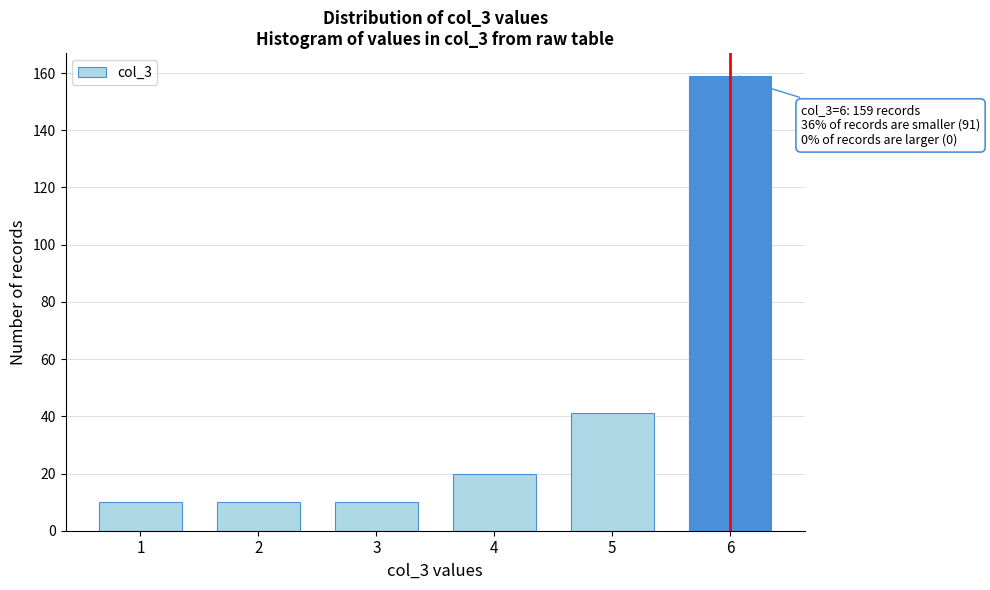

Reading left to right, what are all the values shown in this chart?

1=10	2=10	3=10	4=20	5=41	6=159